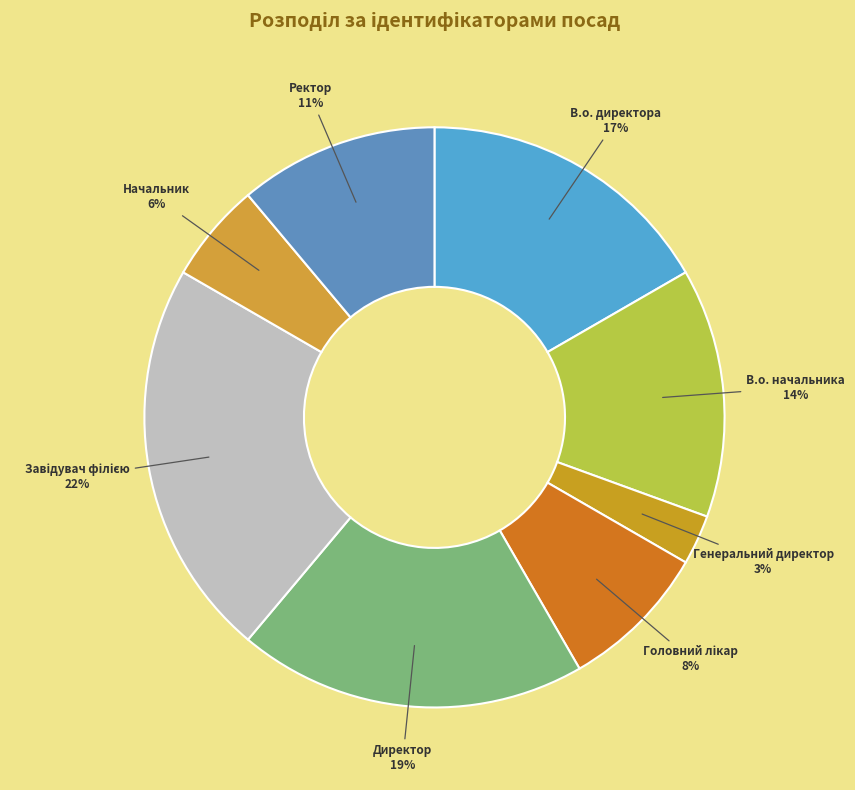

Do В.о. директора 17% and Генеральний директор 3% together represent more than half of the pie?

No